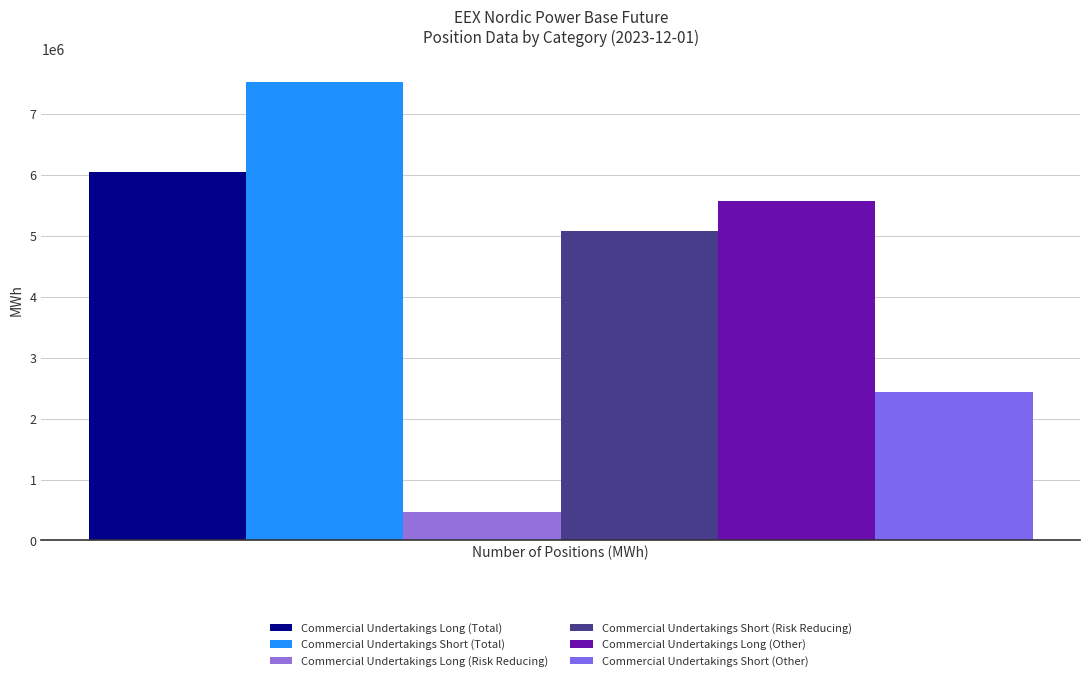

What are all the series names shown in the legend?

Commercial Undertakings Long (Total), Commercial Undertakings Short (Total), Commercial Undertakings Long (Risk Reducing), Commercial Undertakings Short (Risk Reducing), Commercial Undertakings Long (Other), Commercial Undertakings Short (Other)